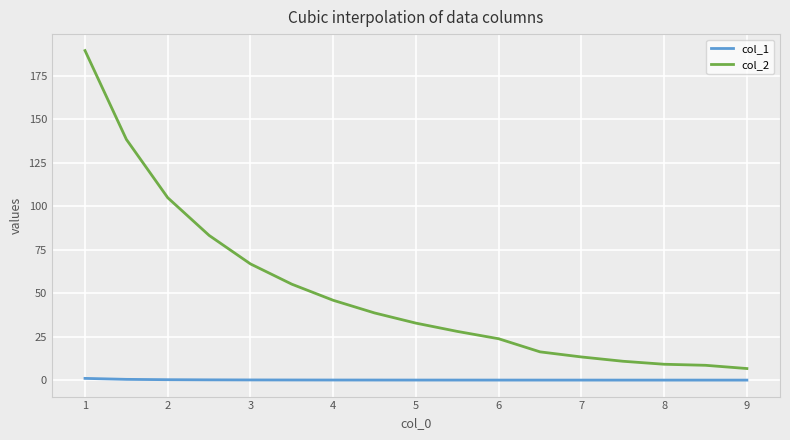

True or false: col_2 and col_1 cross at least once.

False